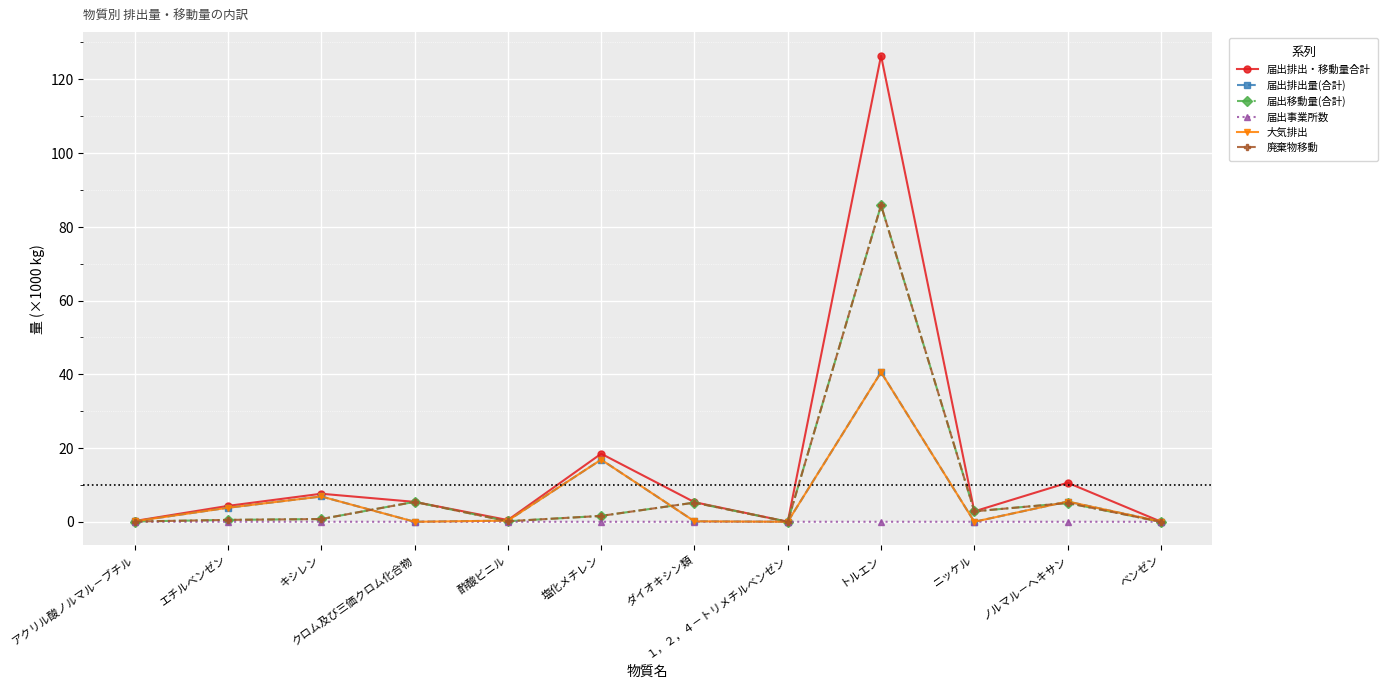

True or false: 届出排出・移動量合計 and 廃棄物移動 intersect in this chart.

False